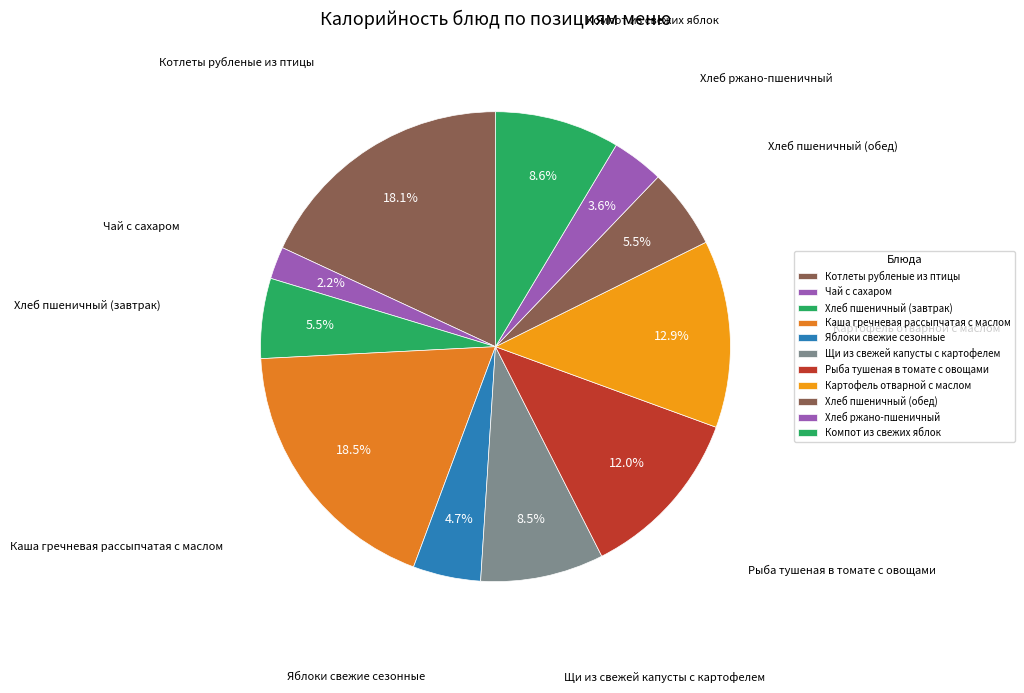

Is Хлеб пшеничный (завтрак) the majority of the pie?

No